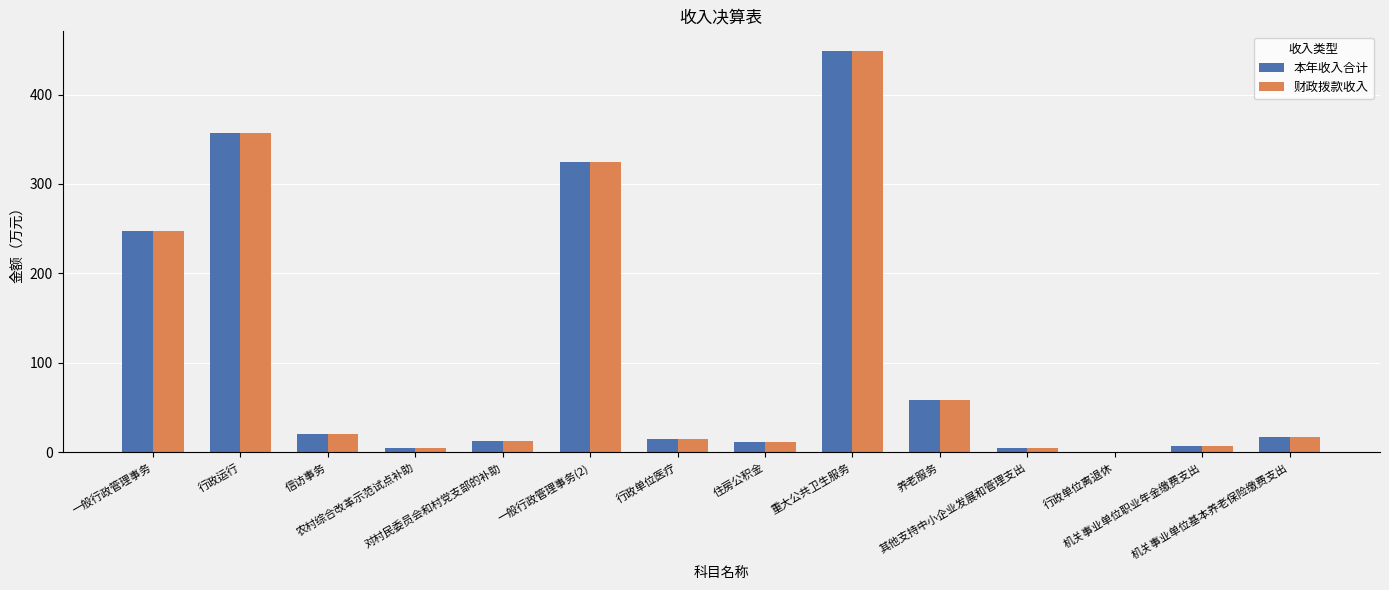

What is the sum of the 财政拨款收入 values at 机关事业单位职业年金缴费支出 and 养老服务?

65.7